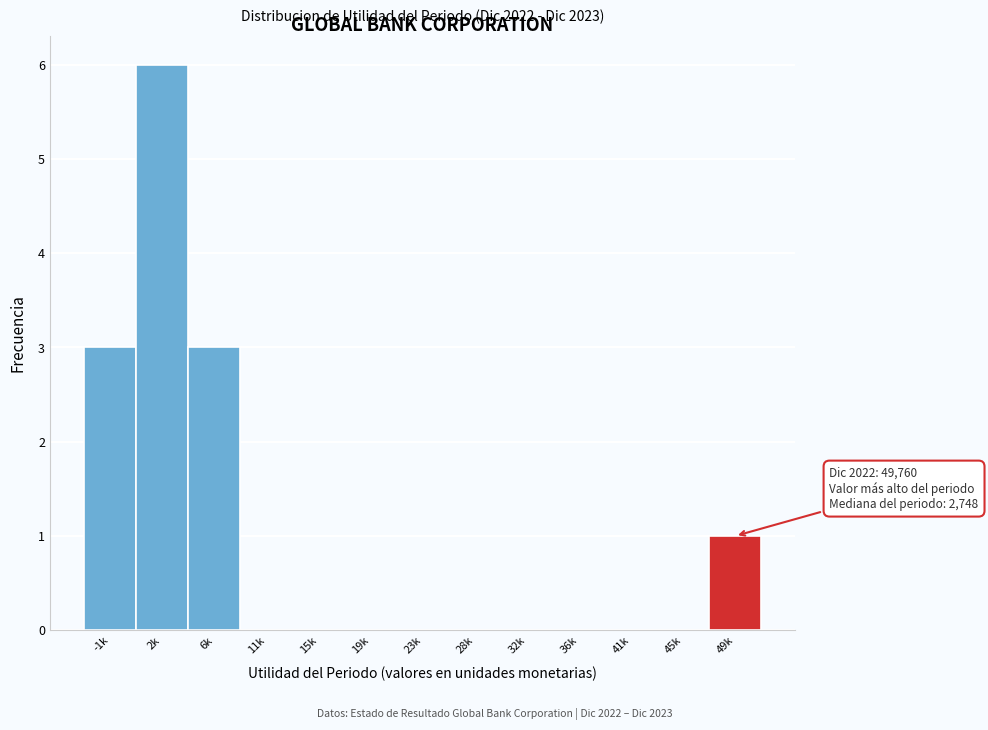

Reading right to left, transcribe all the data shown in this chart.

49k=1	45k=0	41k=0	36k=0	32k=0	28k=0	23k=0	19k=0	15k=0	11k=0	6k=3	2k=6	-1k=3